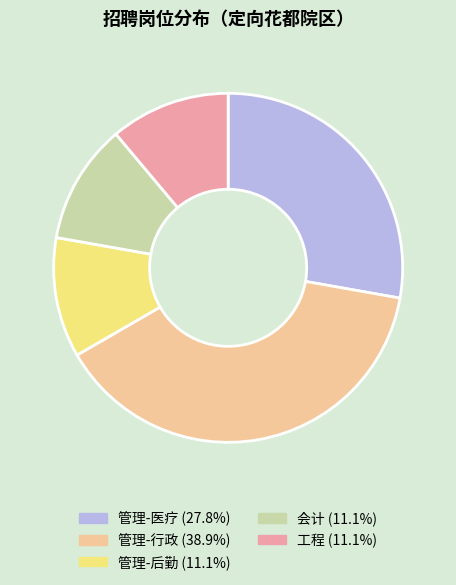

What is the largest slice in the pie chart?

管理-行政